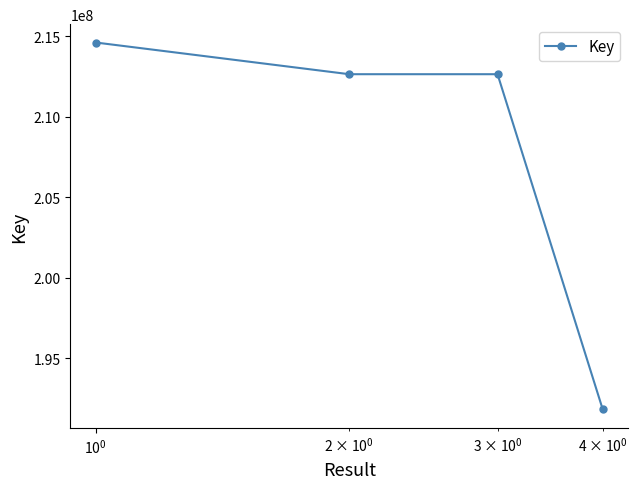

Is this an area chart (filled region under the line)?

No